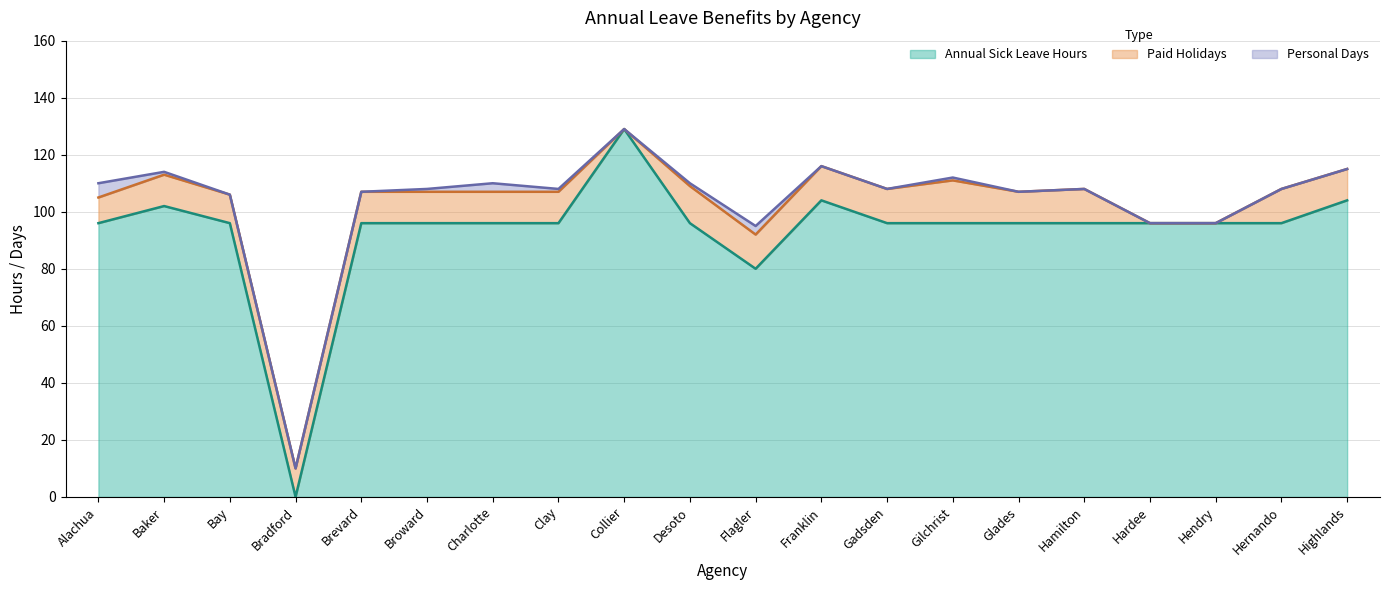

How many values in the Annual Sick Leave Hours series are below 96?

2